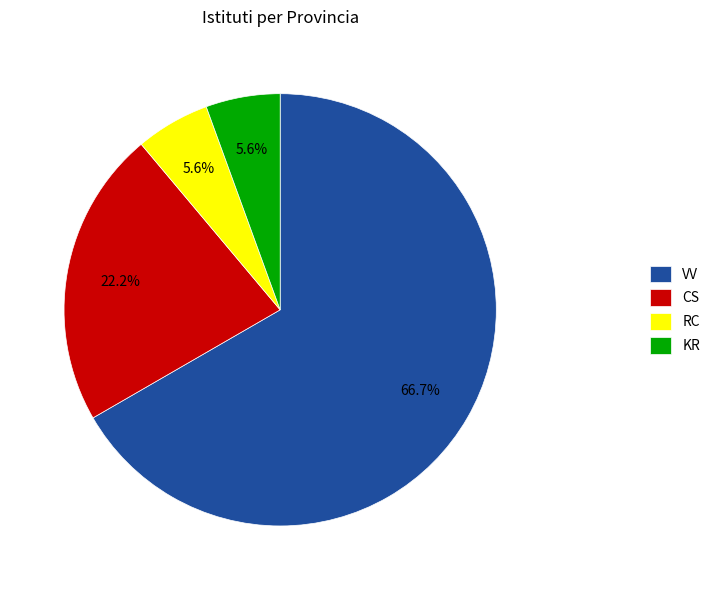

What portion of the pie excludes RC?

94.4%